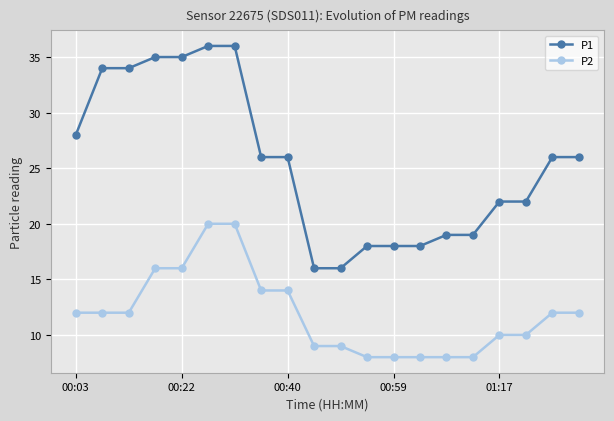

True or false: P2 and P1 intersect in this chart.

False